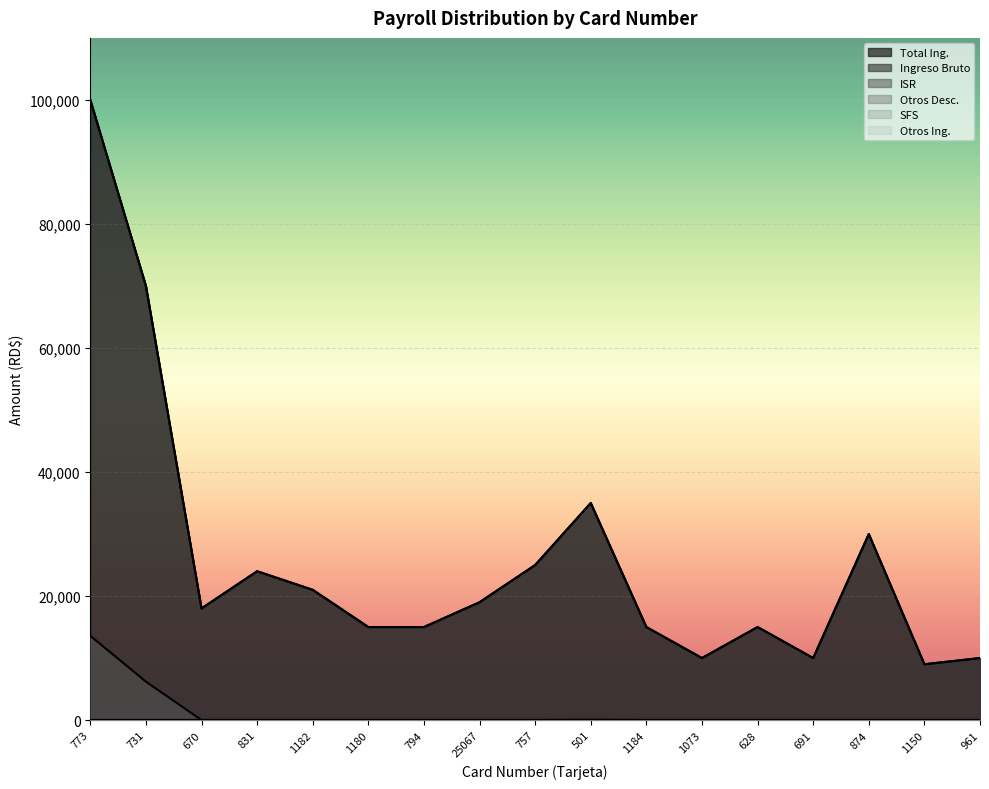

Does the chart display data point markers on the line(s)?

No